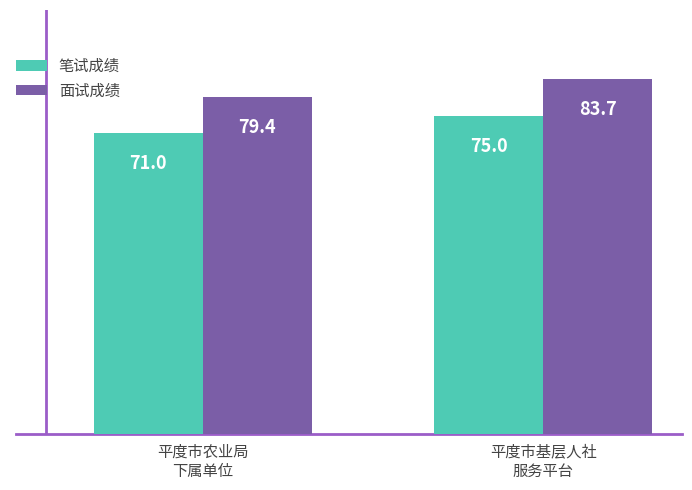

Reading left to right, extract all data points from this chart.

笔试成绩: 71.0	75.0
面试成绩: 79.4	83.7